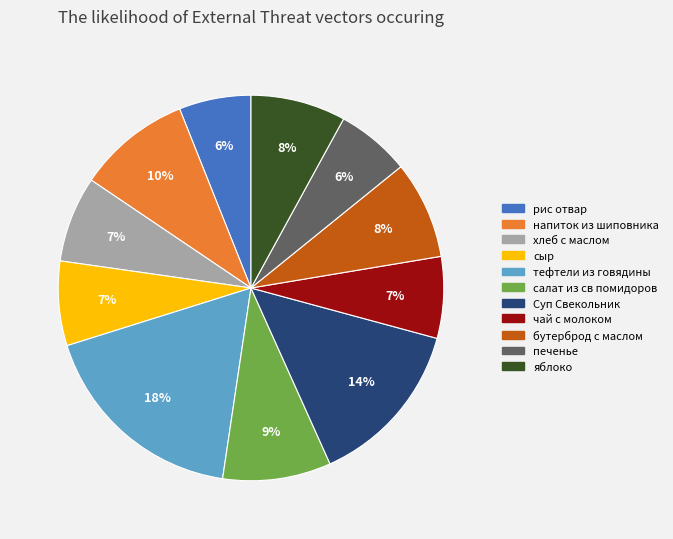

Does Суп Свекольник represent more than half of the total?

No